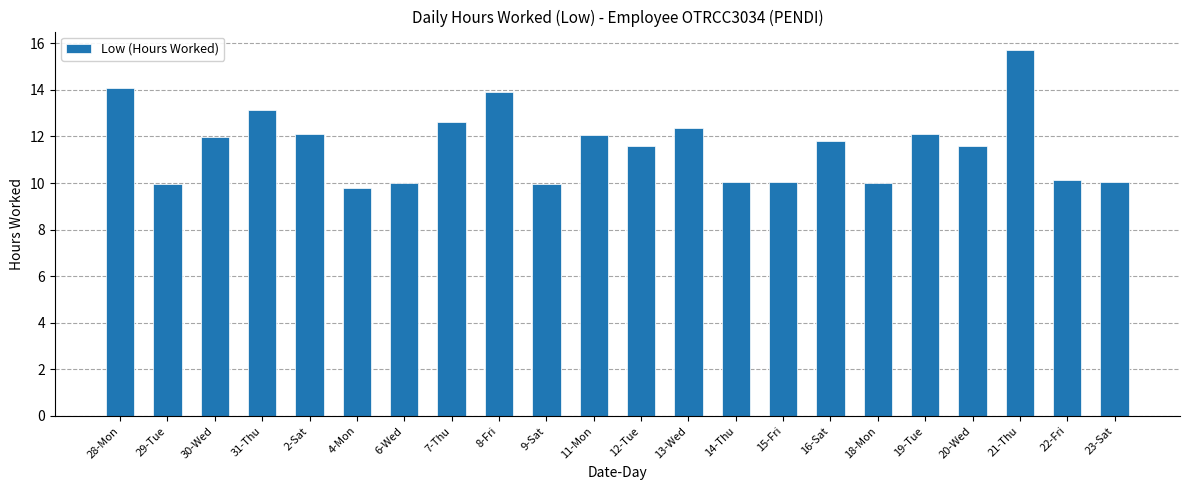

Which label corresponds to the largest value in the chart?

21-Thu